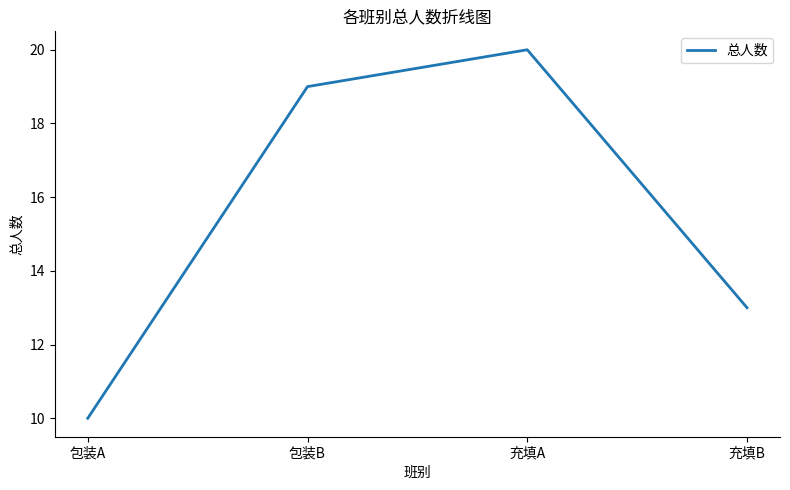

Where is the data nearest to the value 15?

充填B